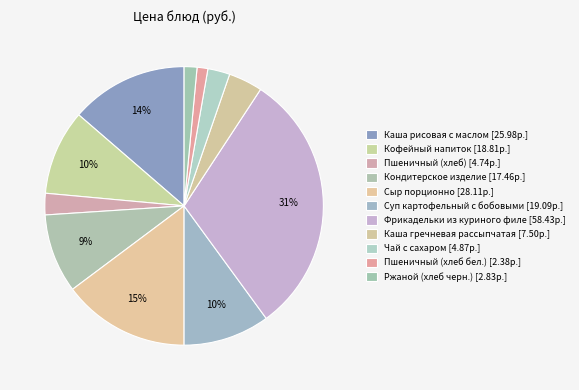

Which slice is the smallest?

Пшеничный (хлеб бел.)